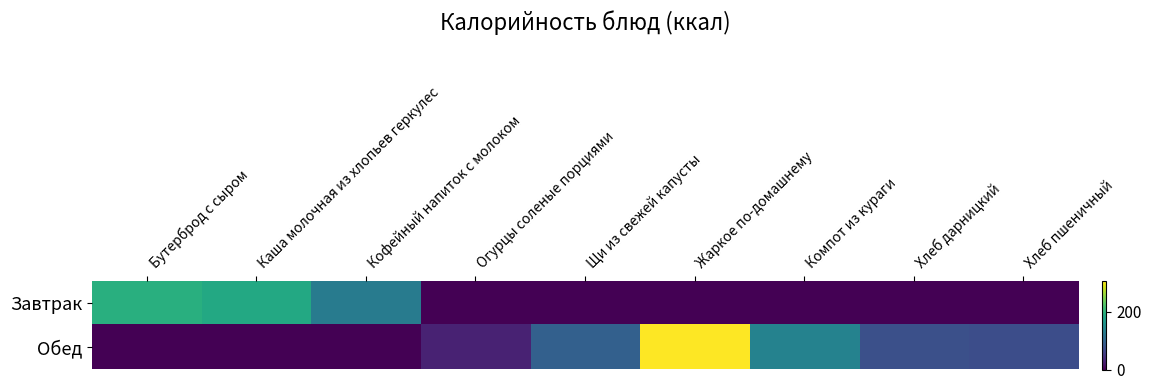

At which category does the chart reach its minimum across all series?

Огурцы соленые порциями